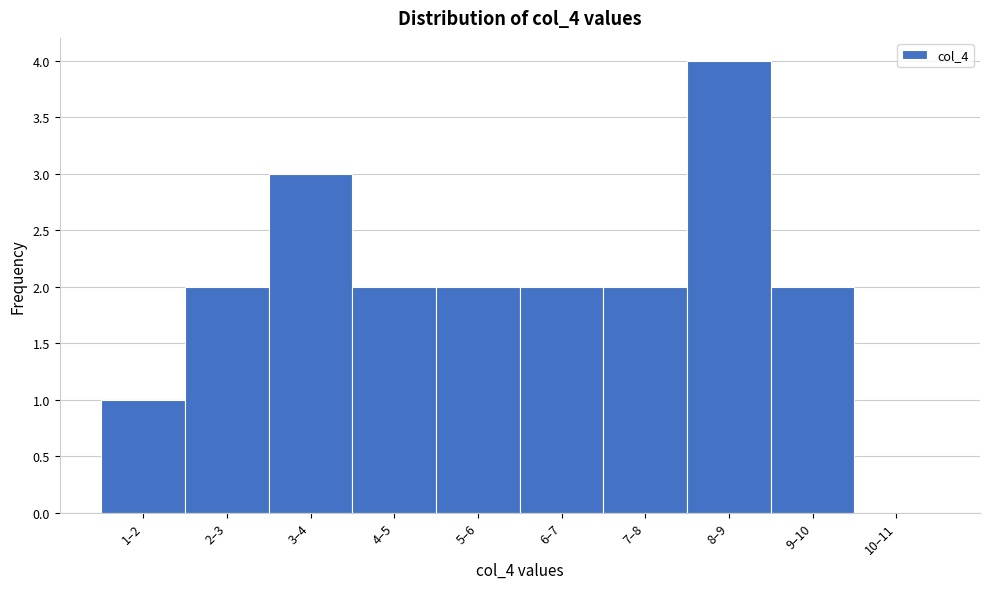

Reading left to right, list all the values displayed in this chart.

1–2=1	2–3=2	3–4=3	4–5=2	5–6=2	6–7=2	7–8=2	8–9=4	9–10=2	10–11=0